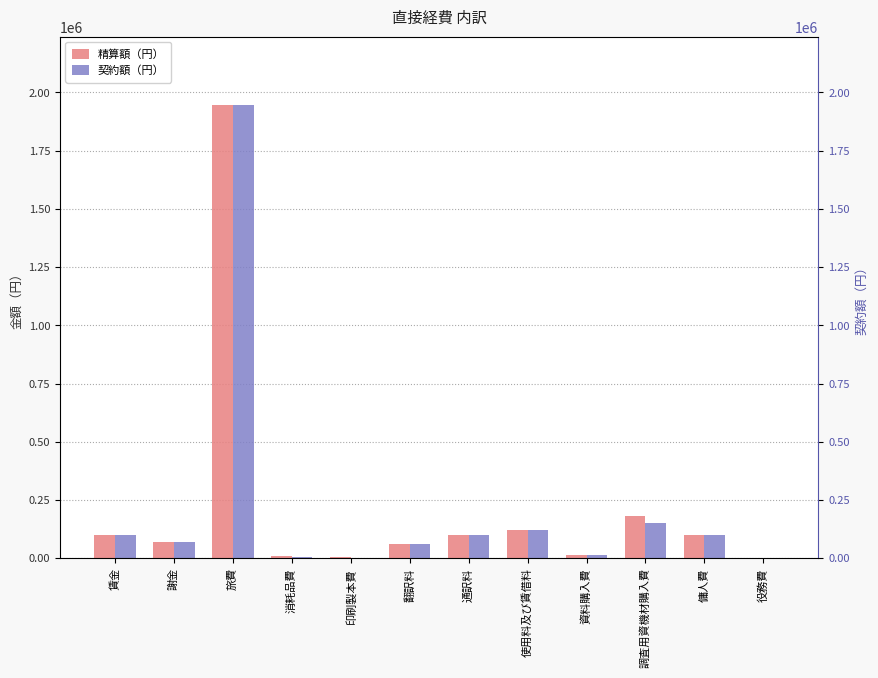

What position from the left is 傭人費?

11